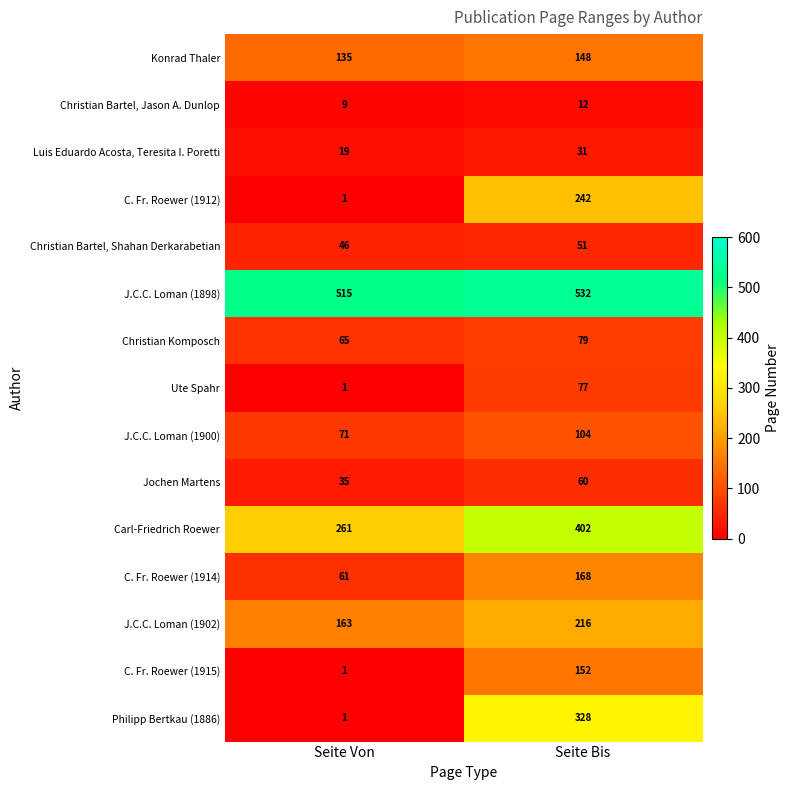

What is the total value across all series at Seite Bis?

2602